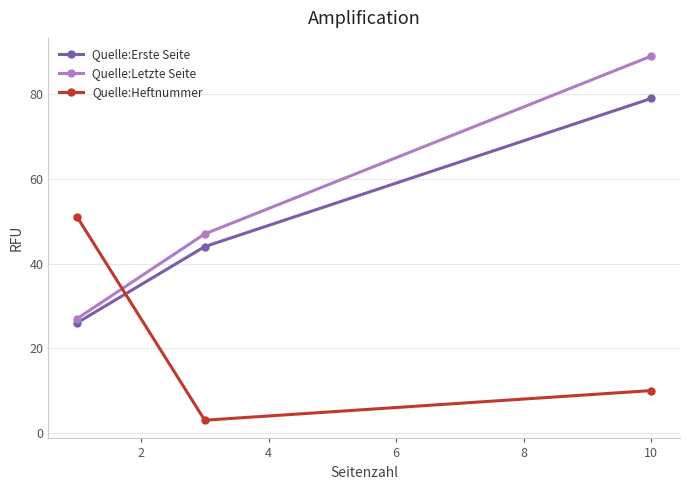

Which series has the widest spread of values?

Quelle:Letzte Seite